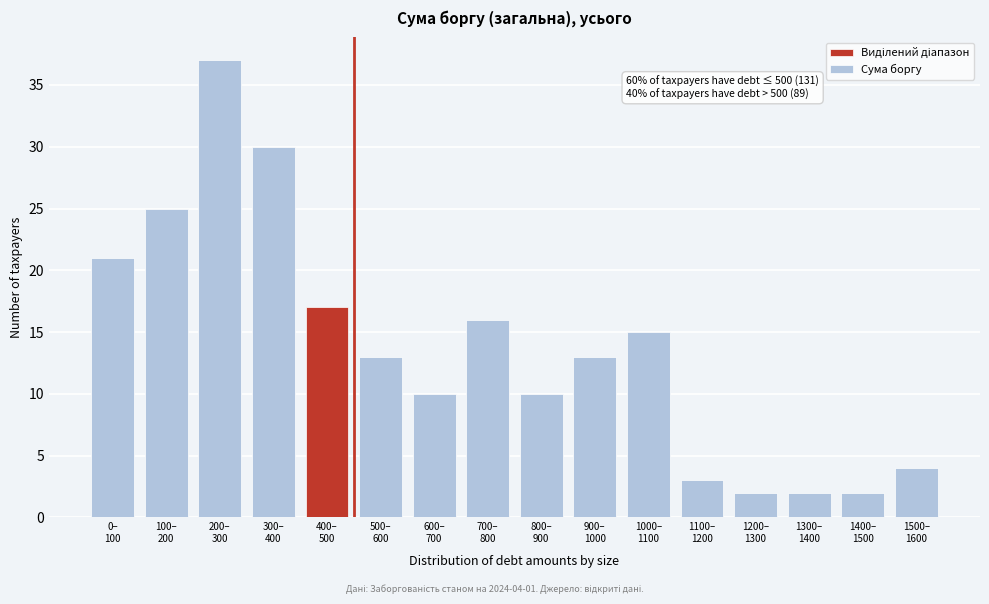

Reading left to right, list all the values displayed in this chart.

21	25	37	30	17	13	10	16	10	13	15	3	2	2	2	4